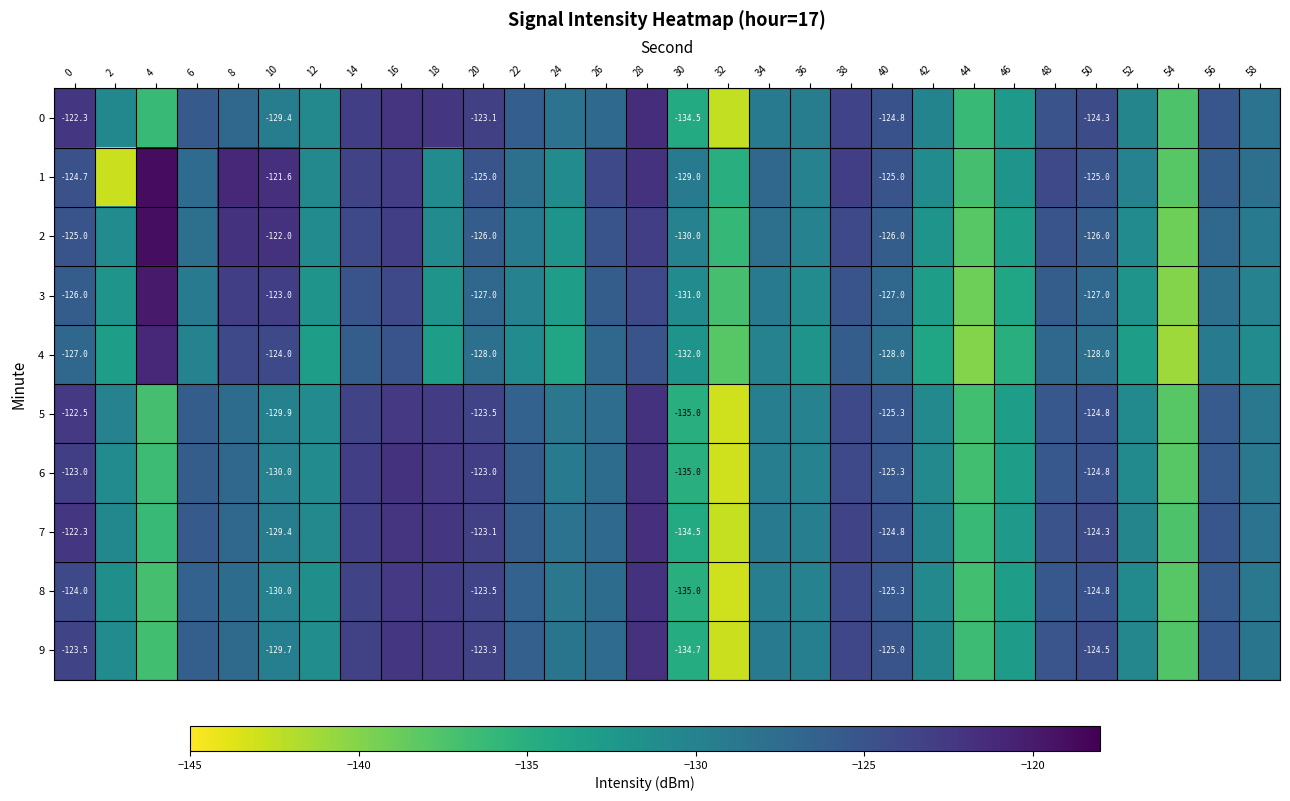

At which category does the chart reach its peak across all series?

4